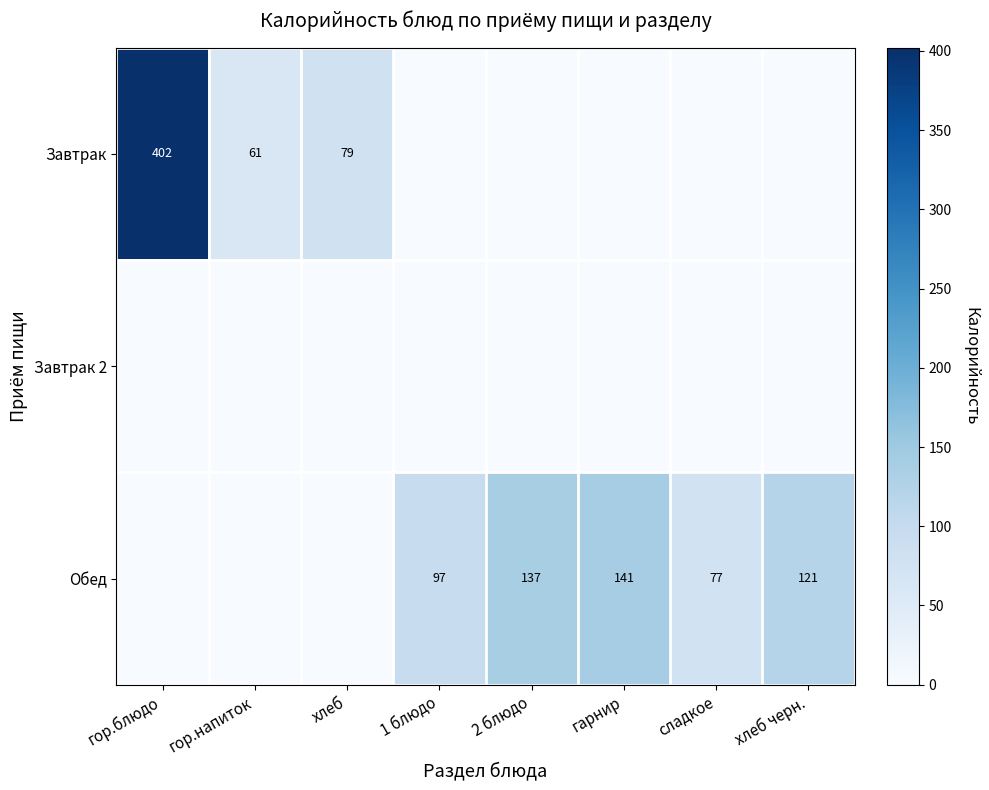

The Завтрак series shows 61 at гор.напиток. True or false?

True